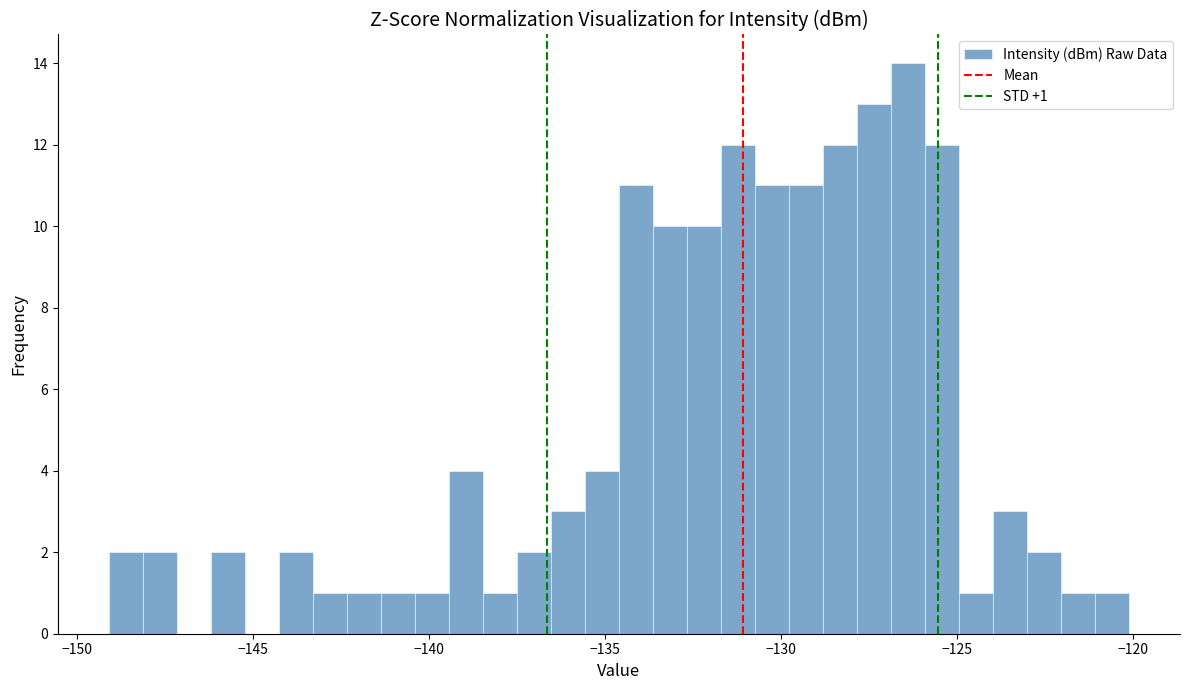

Read against the x-axis, roughly where is the centre of the tallest bar?

-126.5